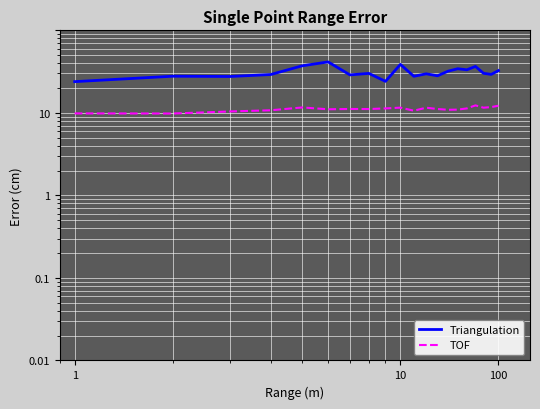

How many values in the TOF series are below 11?

7